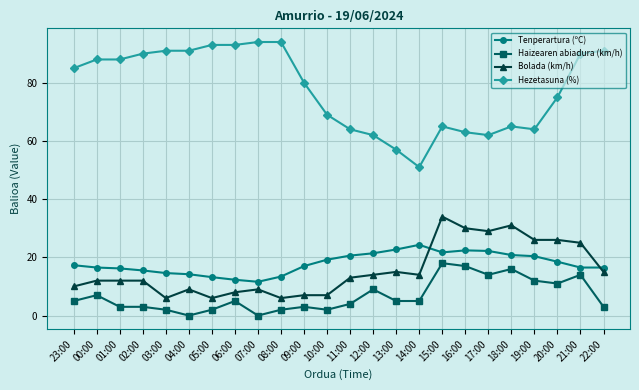

Rank the series by their maximum value, from highest to lowest.

Hezetasuna (%), Bolada (km/h), Tenperartura (ºC), Haizearen abiadura (km/h)